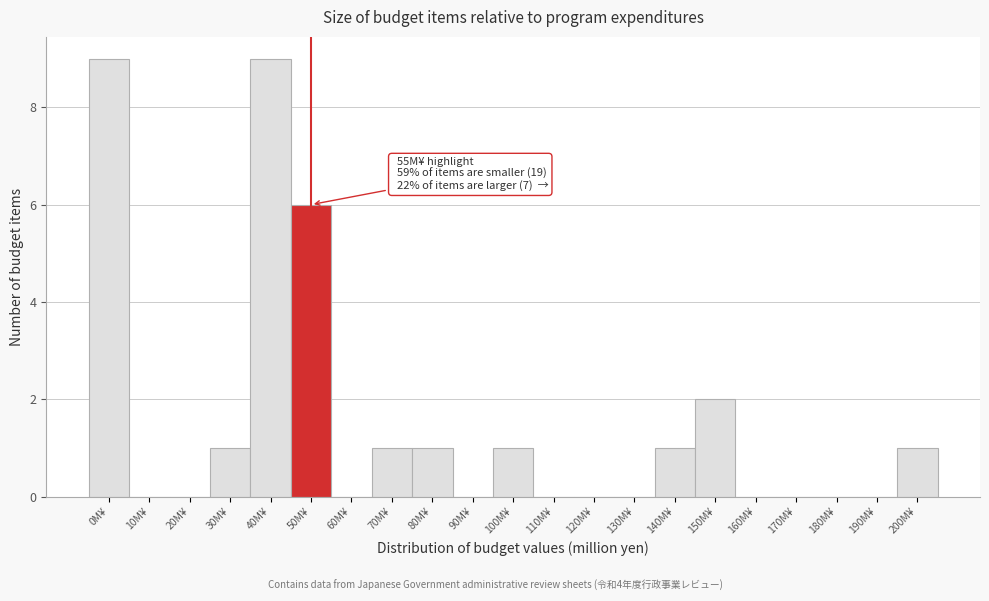

Reading right to left, list all the values displayed in this chart.

200M¥=1	190M¥=0	180M¥=0	170M¥=0	160M¥=0	150M¥=2	140M¥=1	130M¥=0	120M¥=0	110M¥=0	100M¥=1	90M¥=0	80M¥=1	70M¥=1	60M¥=0	50M¥=6	40M¥=9	30M¥=1	20M¥=0	10M¥=0	0M¥=9